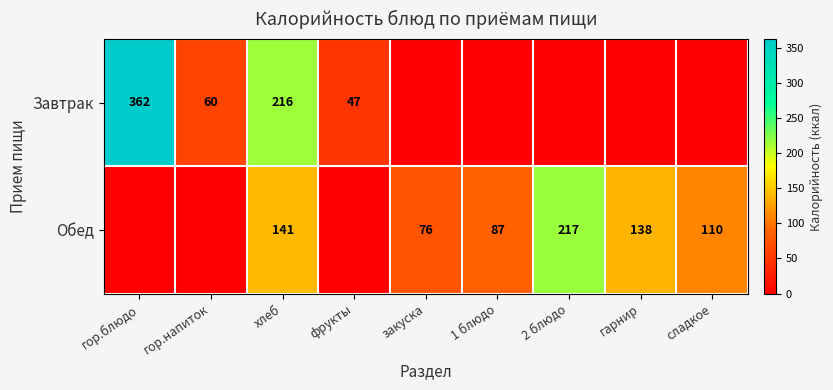

What is the difference between the Обед values at 2 блюдо and гарнир?

79